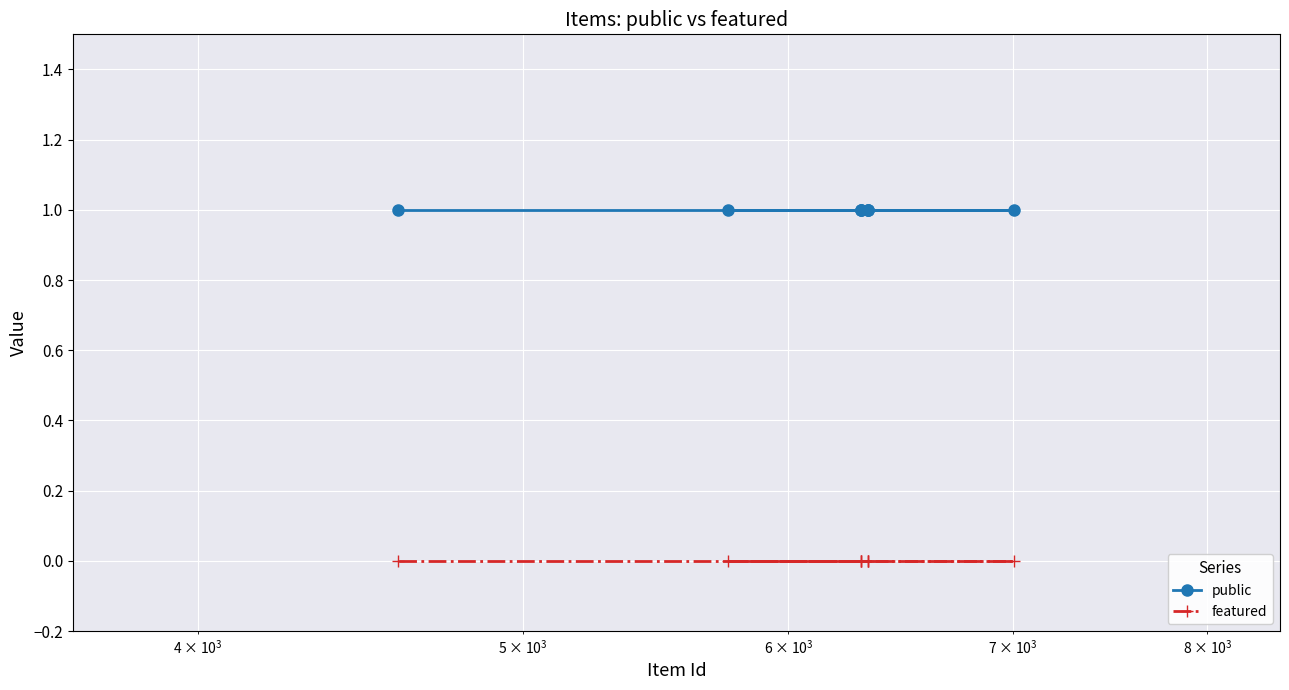

Reading left to right, transcribe all the data shown in this chart.

public: 1	1	1	1	1	1	1	1	1
featured: 0	0	0	0	0	0	0	0	0